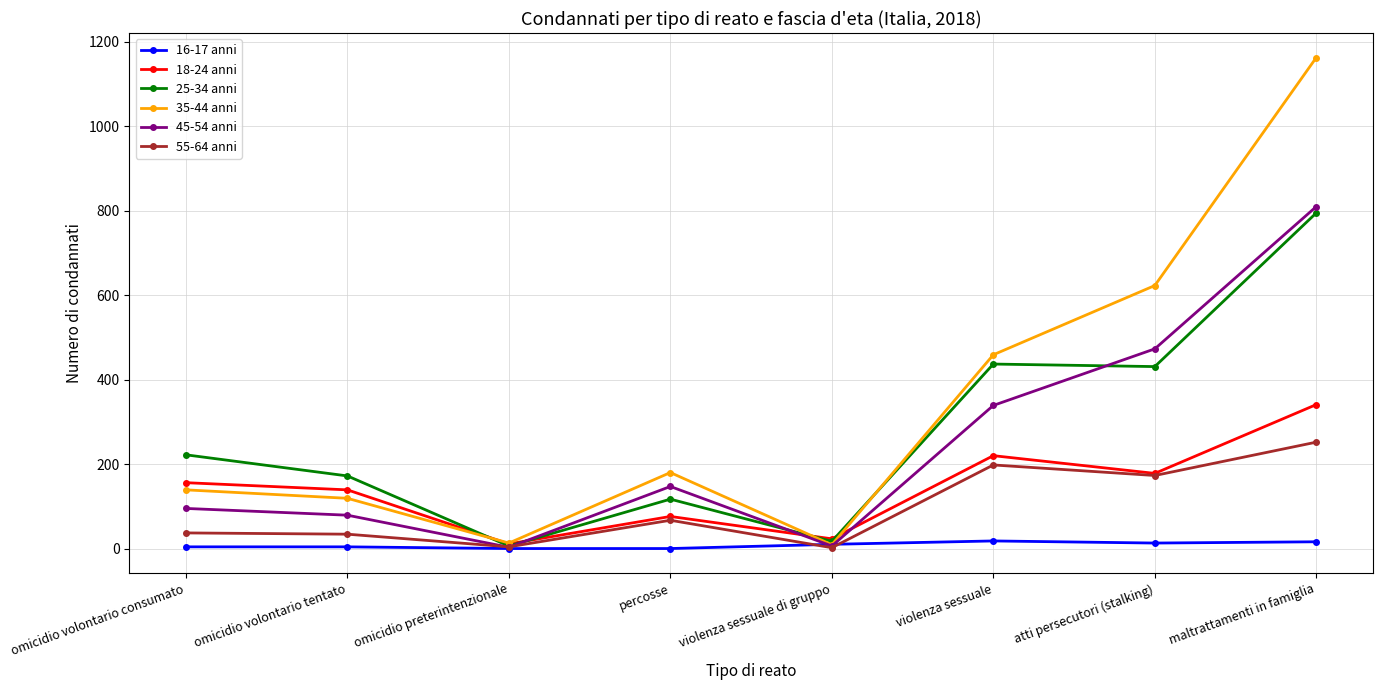

What is the sum of the 55-64 anni values at atti persecutori (stalking) and omicidio preterintenzionale?

177